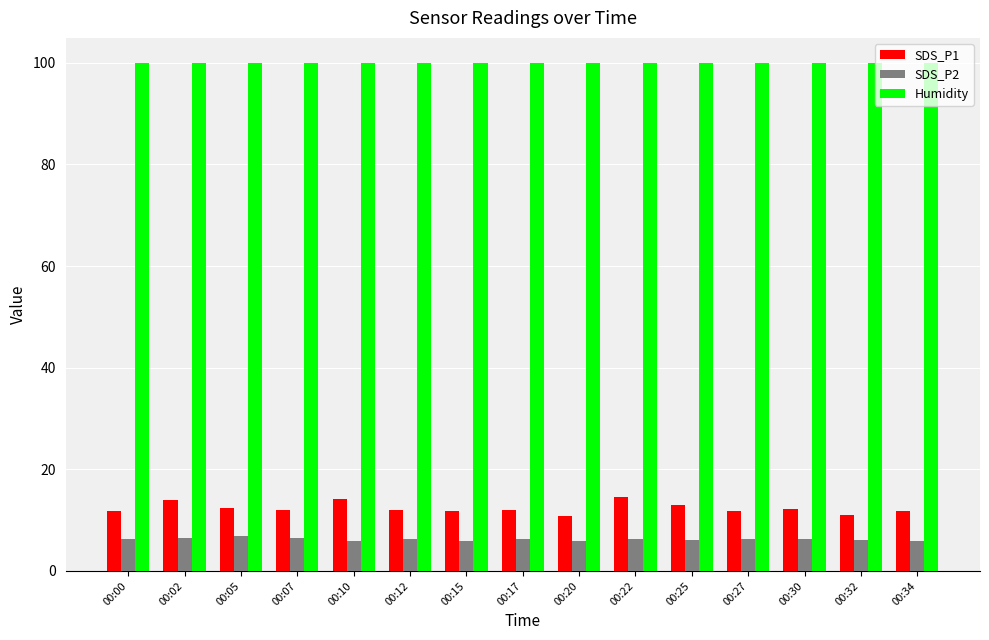

Rank the series by their maximum value, from lowest to highest.

SDS_P2, SDS_P1, Humidity